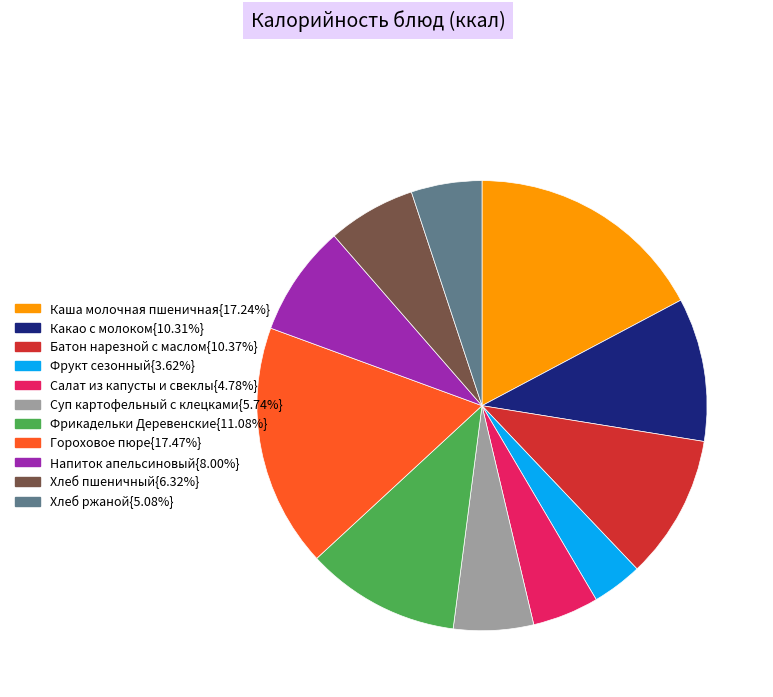

Is there a majority slice in this chart?

No